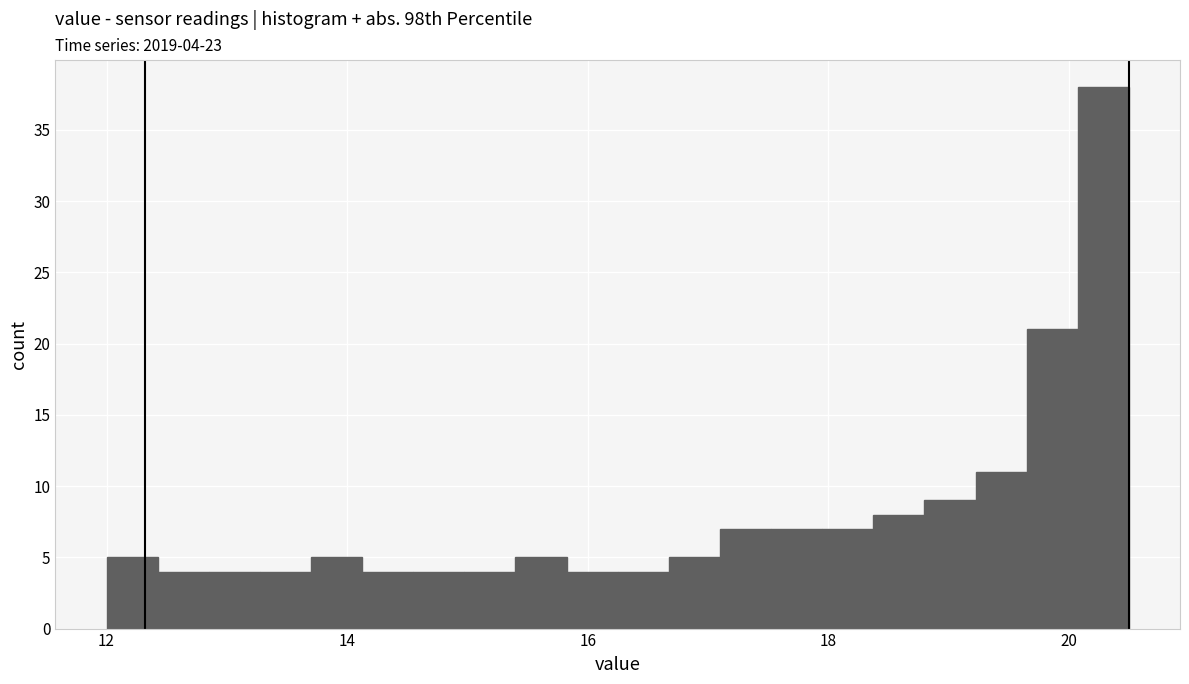

Read against the x-axis, roughly where is the centre of the tallest bar?

20.2